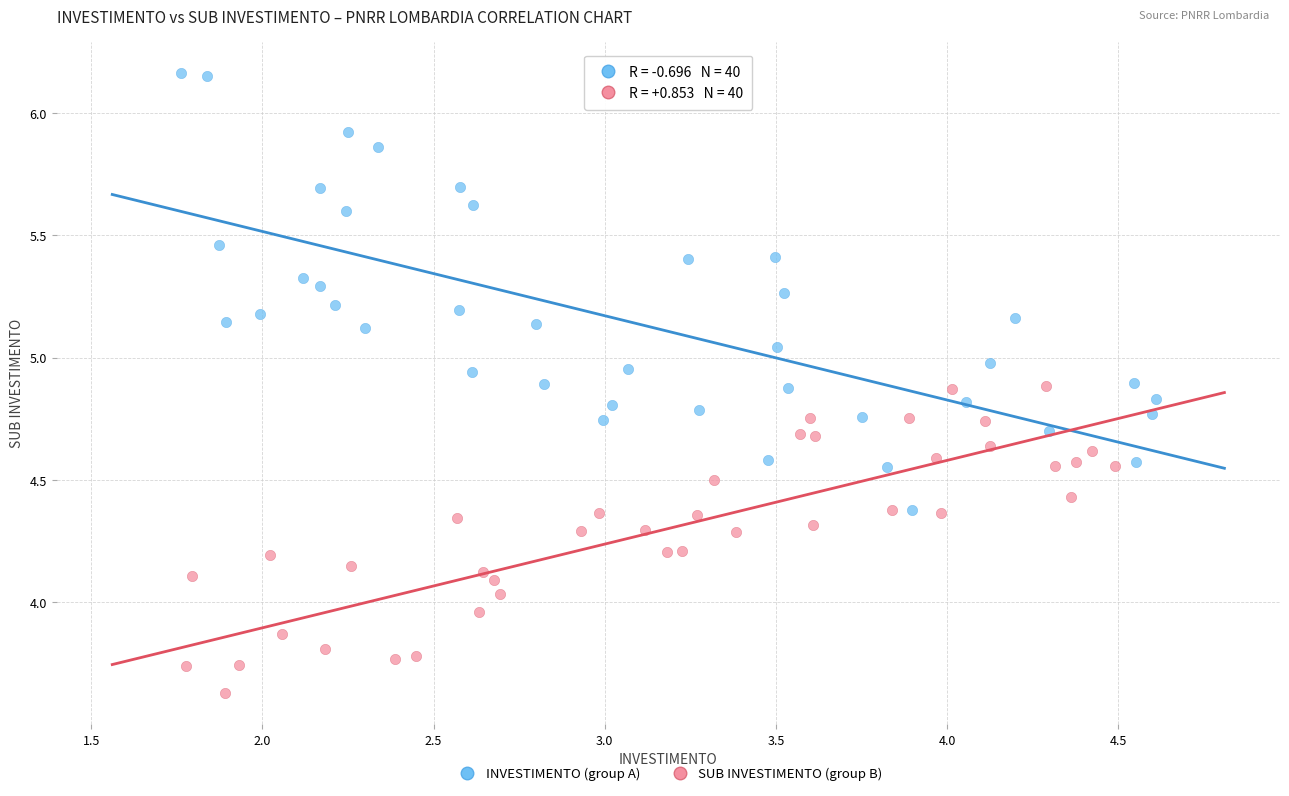

Which series contains the lowest Y value?

SUB INVESTIMENTO (group B)